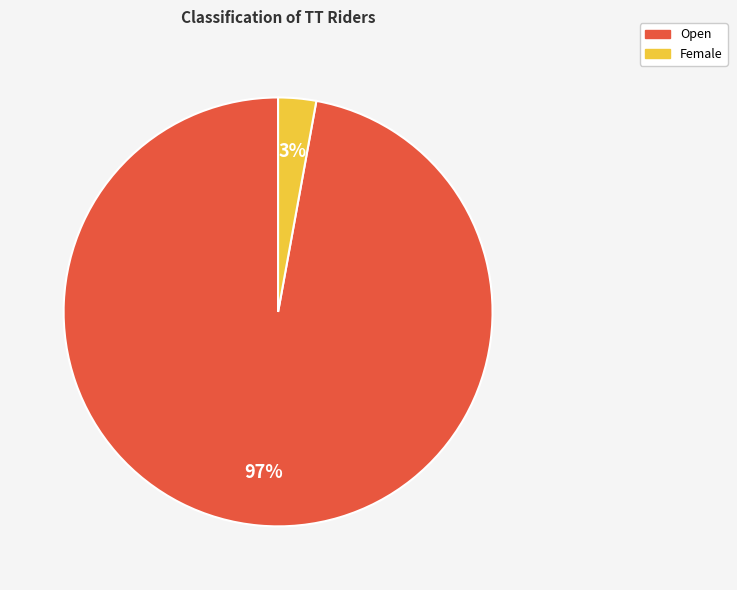

Rank the categories by value from highest to lowest.

Open, Female